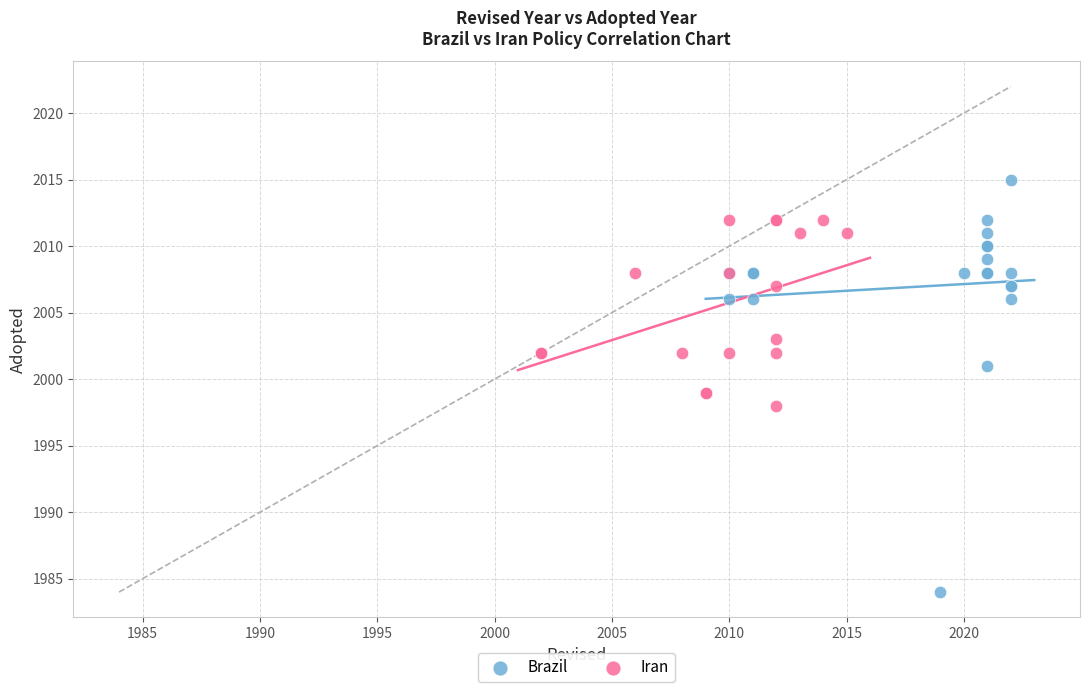

Which series reaches the maximum Y coordinate?

Brazil